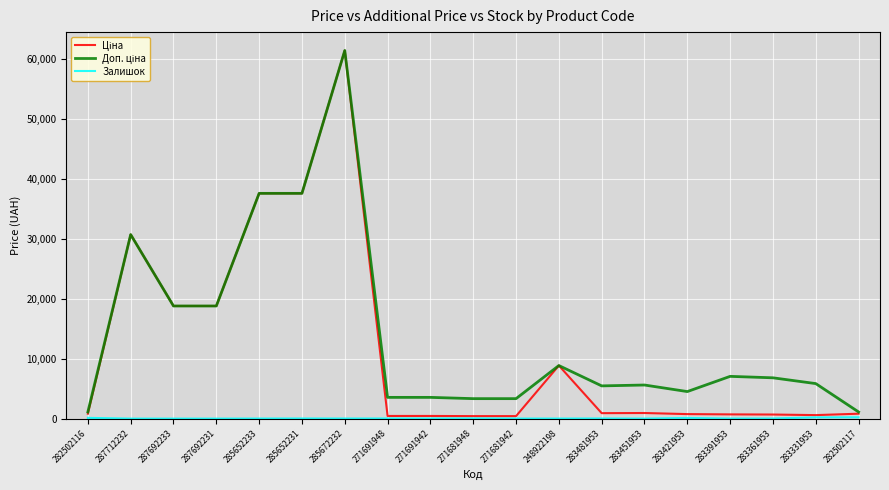

Reading left to right, list all the values displayed in this chart.

Ціна: 818.5	30717.1	18796.8	18796.8	37593.6	37593.6	61434.3	443.1	443.1	416.6	416.6	8856.7	910.4	934.5	752.2	705.1	681.0	584.4	818.5
Доп. ціна: 1109.2	30717.1	18796.8	18796.8	37593.6	37593.6	61434.3	3545.0	3545.0	3332.5	3332.5	8856.7	5462.3	5607.2	4513.3	7051.3	6809.8	5843.9	1109.2
Залишок: 125.0	0.0	0.0	0.0	12.0	23.0	16.0	22.0	13.0	30.0	10.0	11.0	24.0	2.0	113.0	8.0	19.0	204.0	215.0